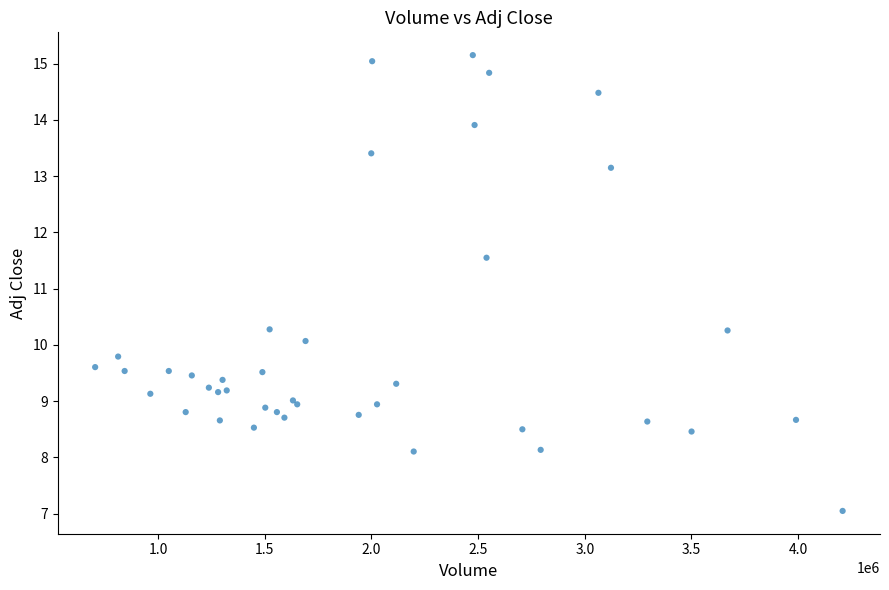

What Y value in the scatter plot is closest to 11?

11.5